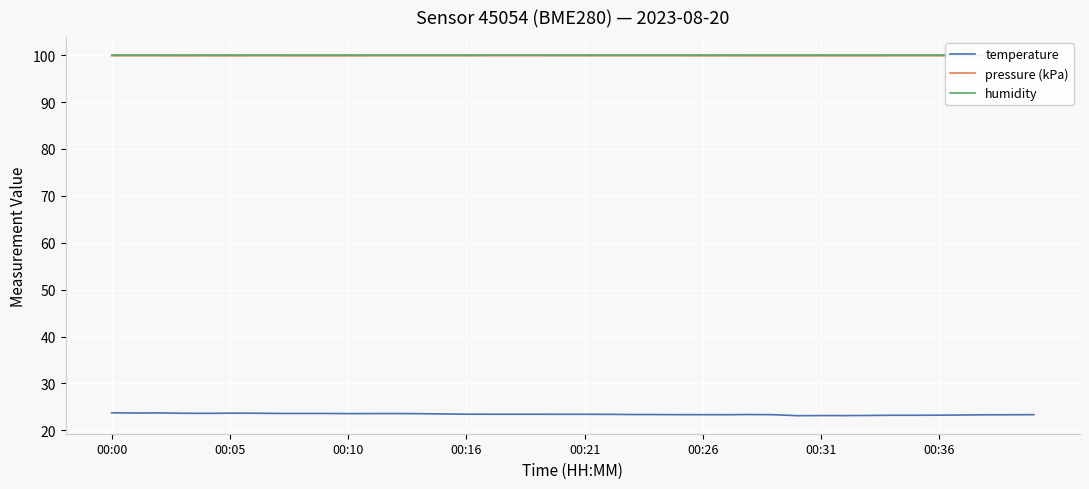

Is the value of humidity at 00:31 greater than the value of temperature at 00:05?

Yes